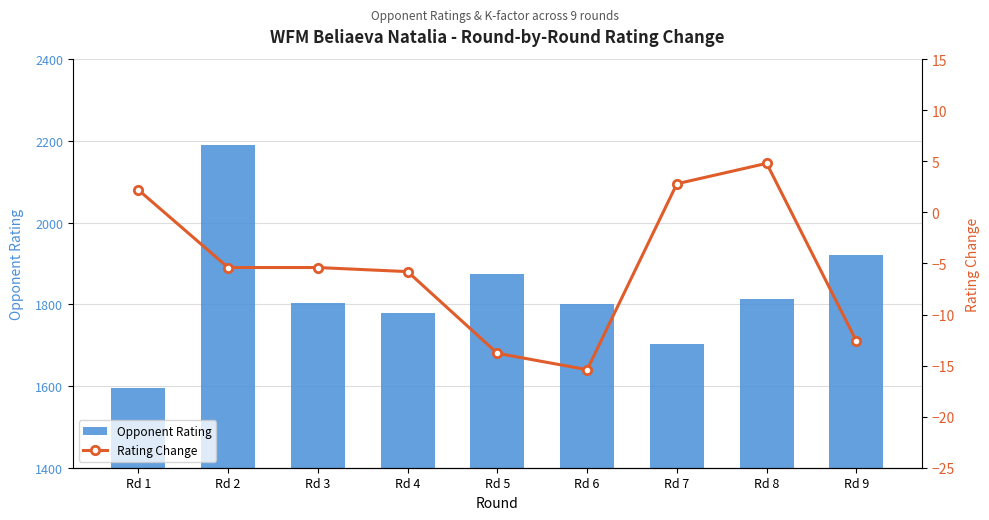

What are all the series names shown in the legend?

Opponent Rating, Rating Change